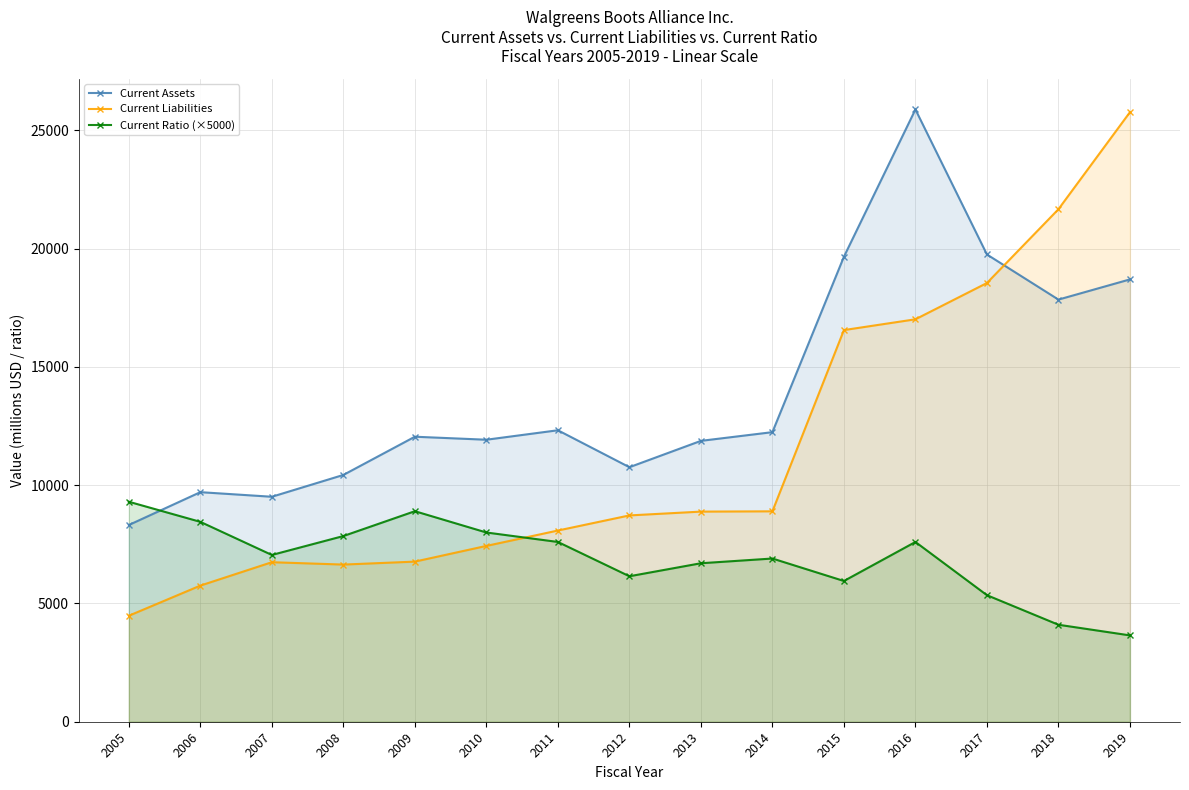

Read the Current Ratio (×5000) value at 2018.

4100.0